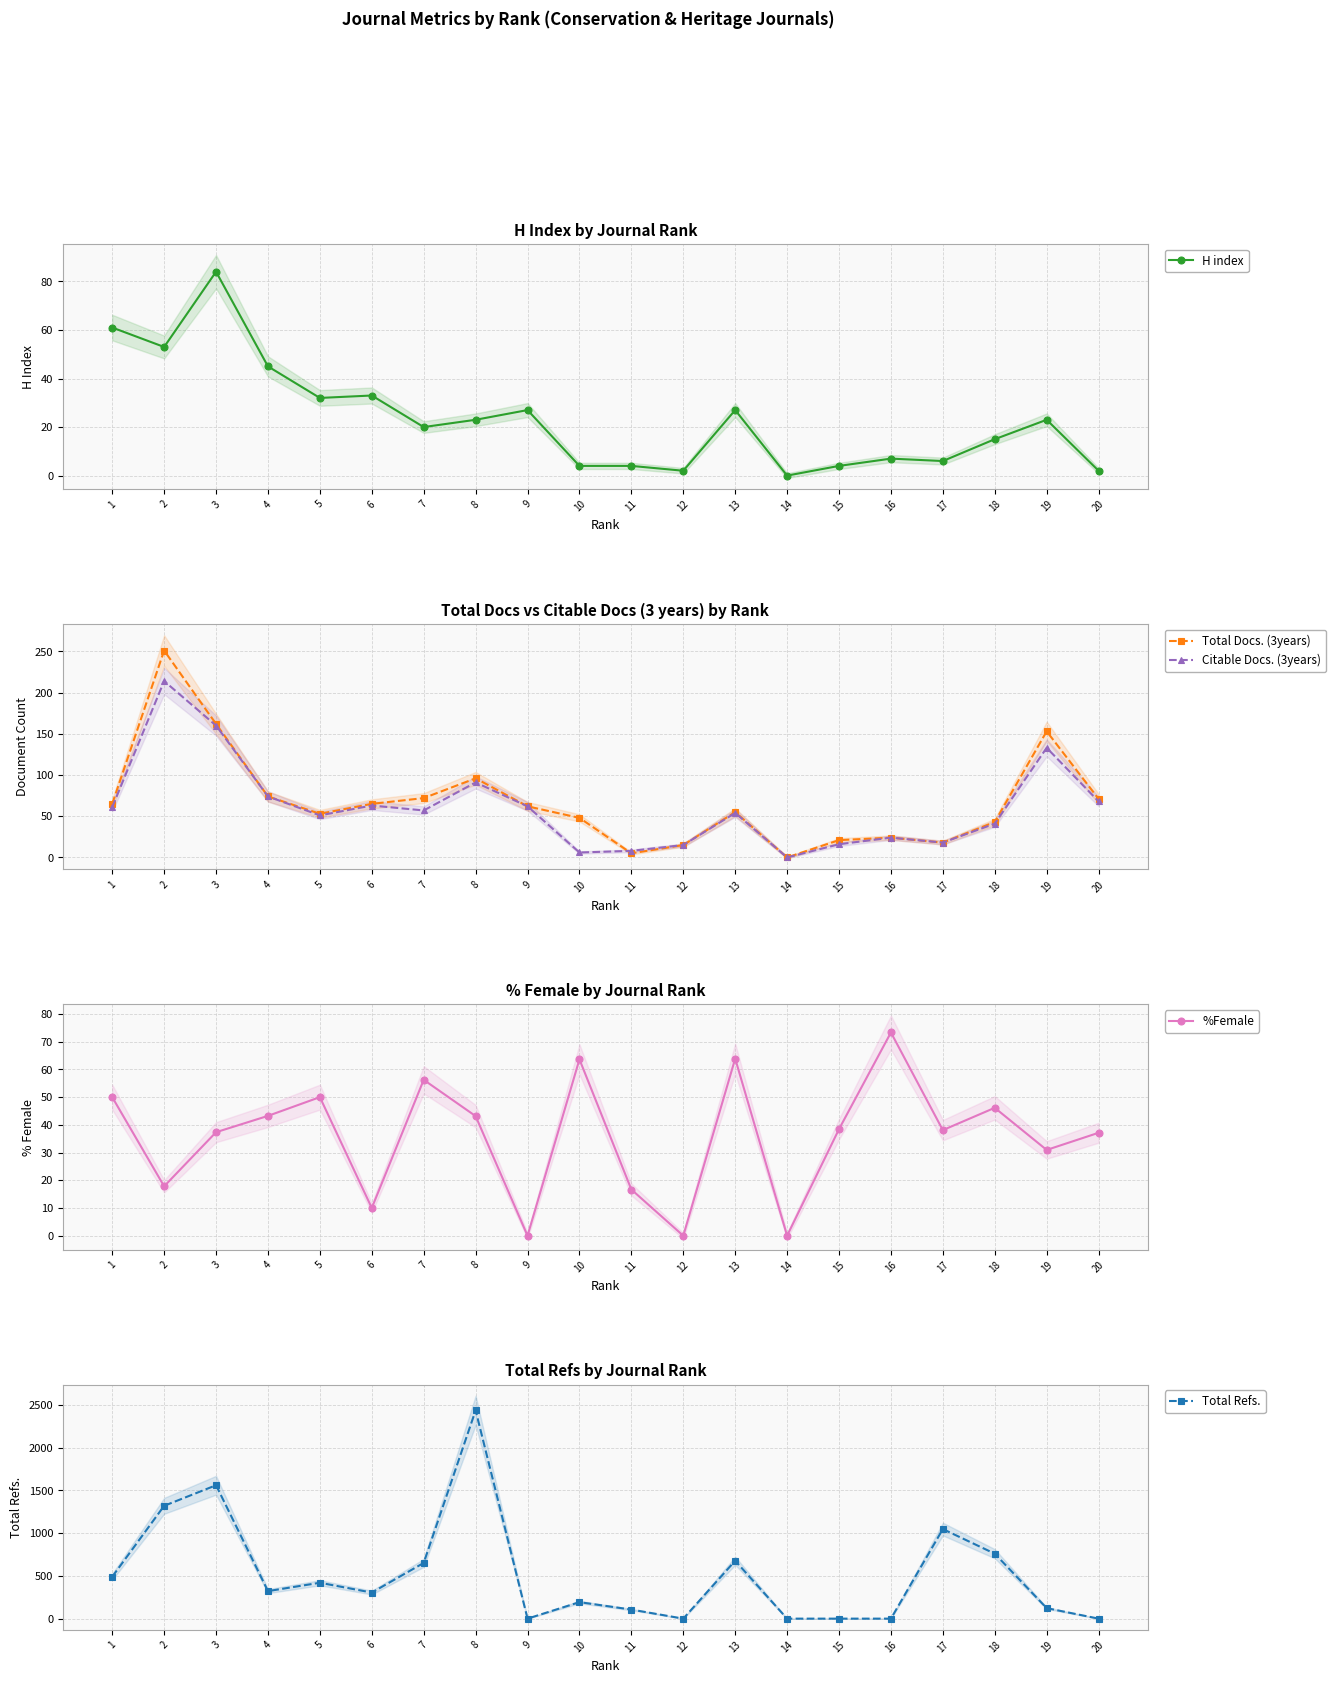

Between which two adjacent categories do Total Refs. and %Female first intersect?

16 and 17